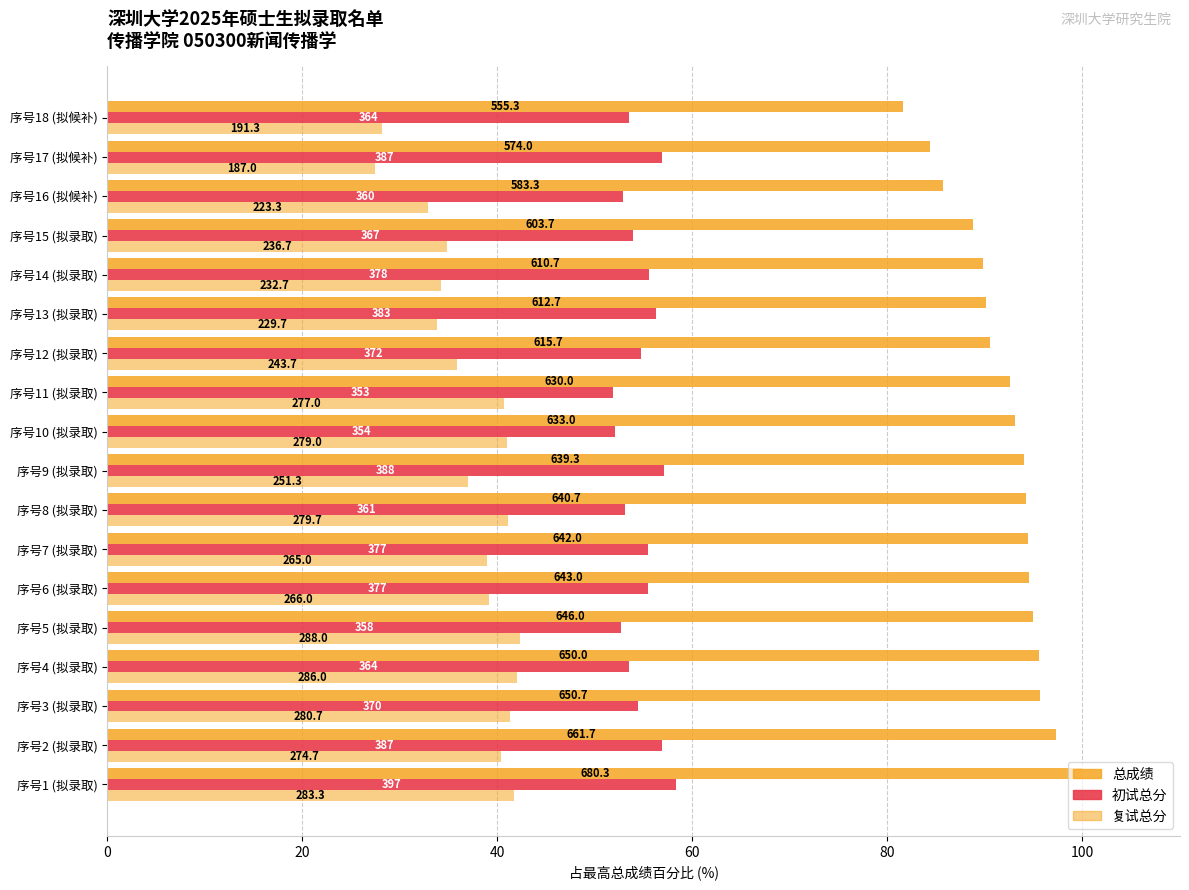

What are all the series names shown in the legend?

总成绩, 初试总分, 复试总分